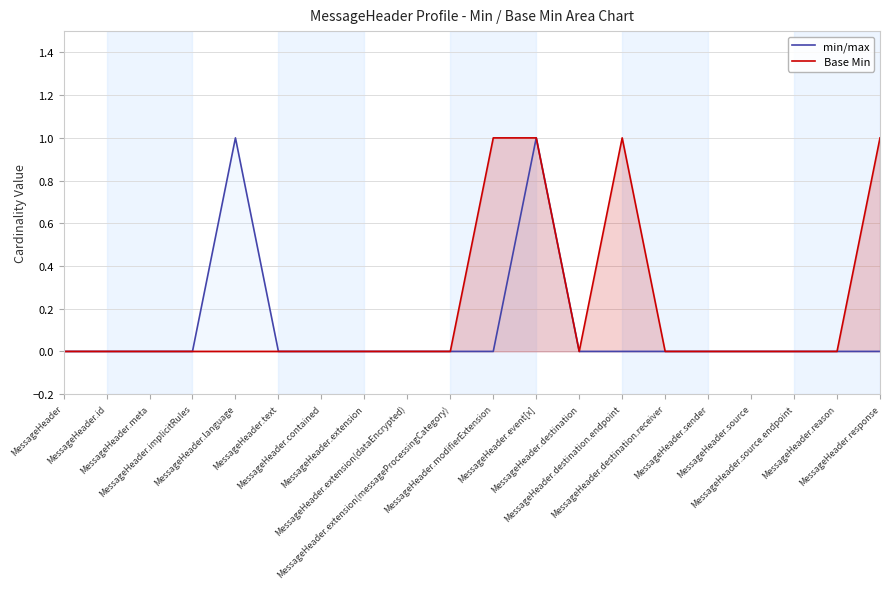

Which series changed the most between MessageHeader.implicitRules and MessageHeader.response?

Base Min